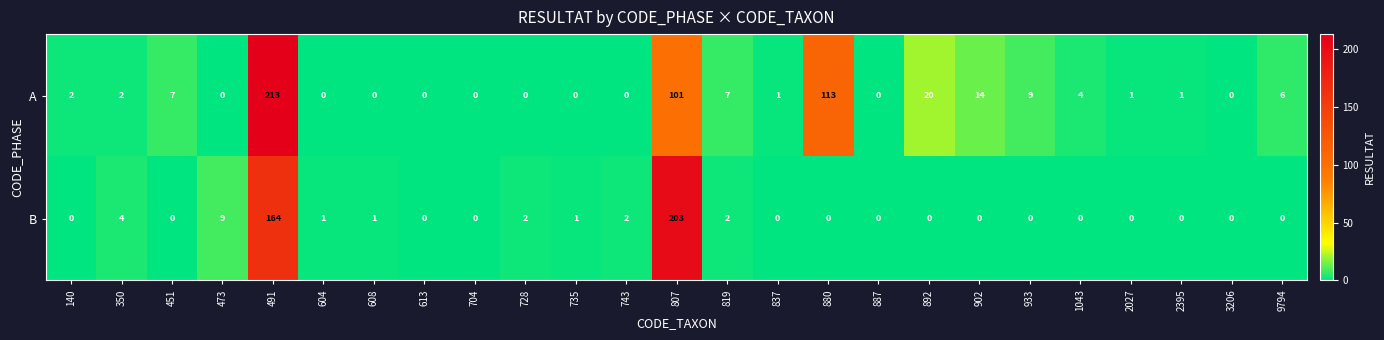

List the series in order of their peak value, lowest first.

B, A